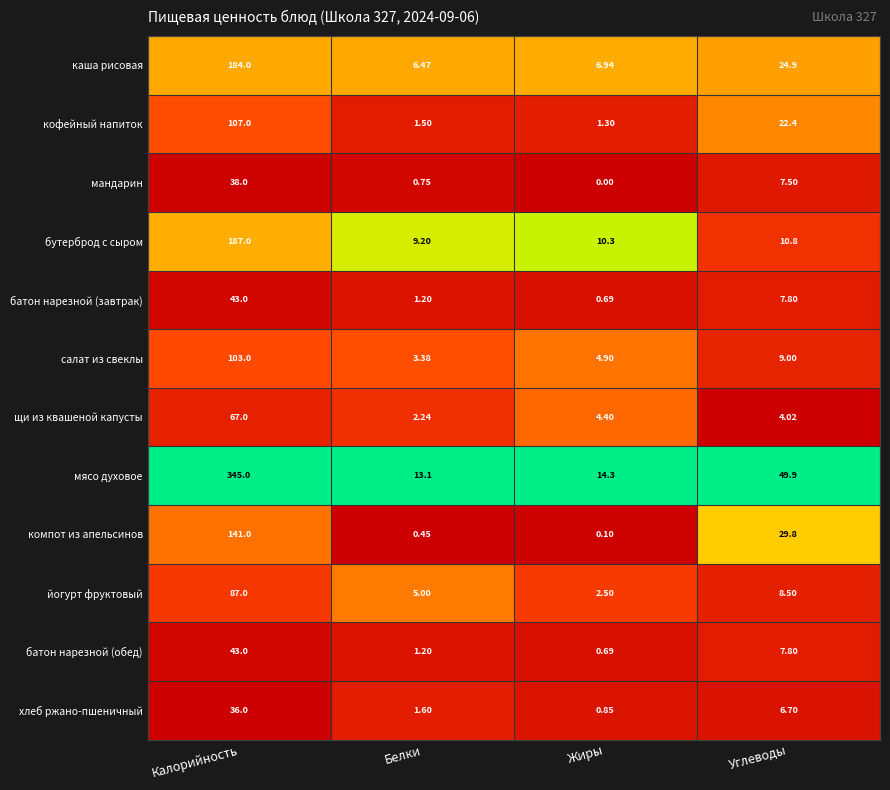

List the labels in order of щи из квашеной капусты value, largest first.

Калорийность, Жиры, Углеводы, Белки